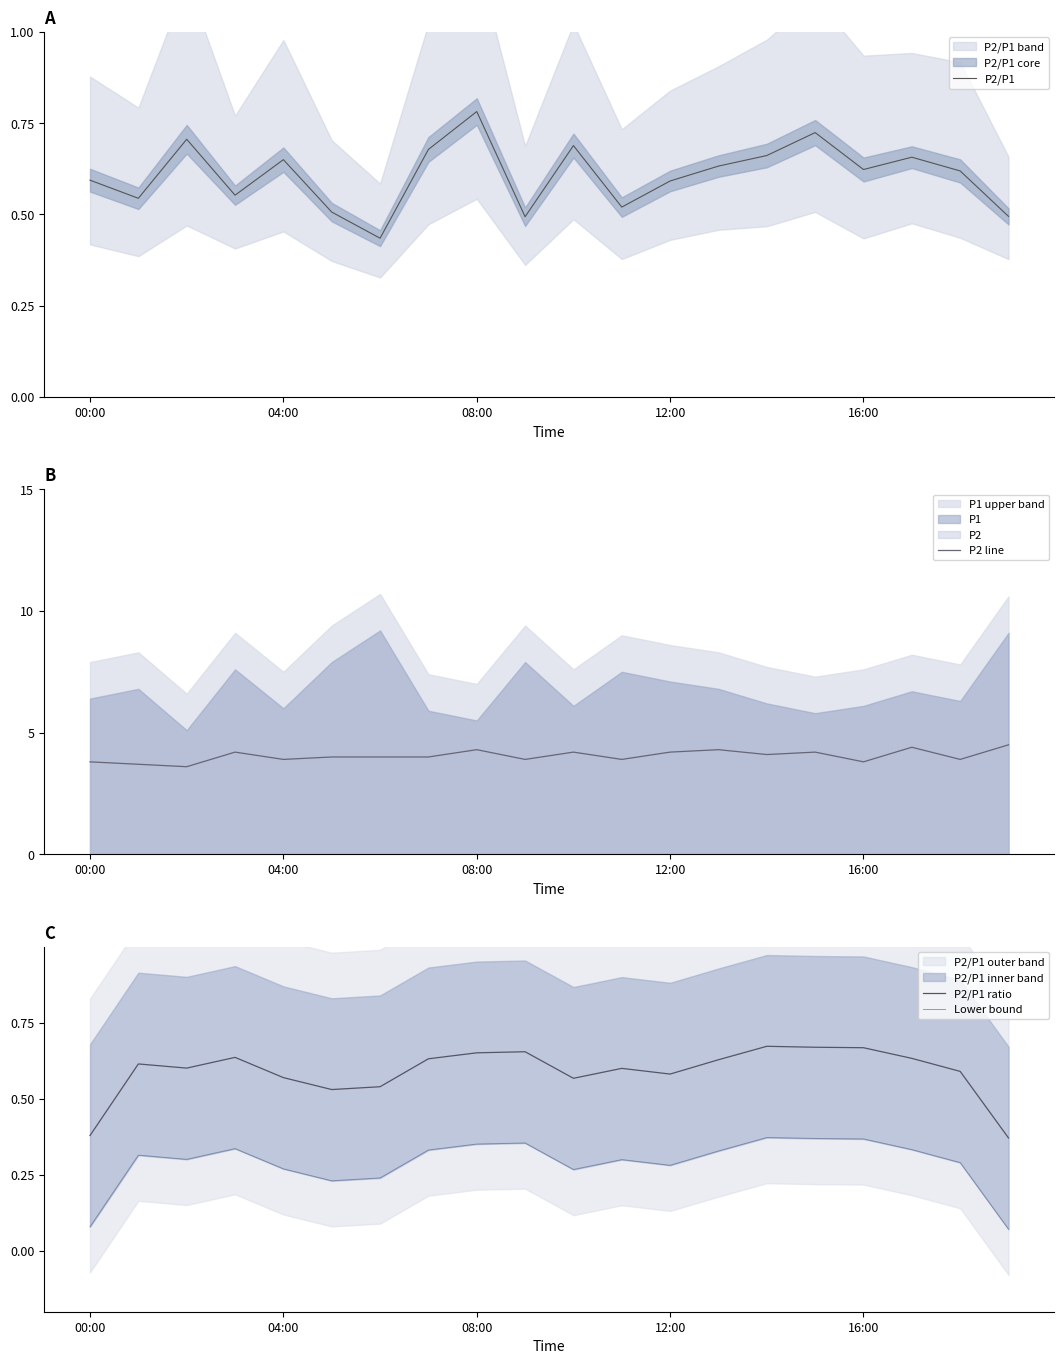

True or false: Lower bound and P2 line intersect in this chart.

False